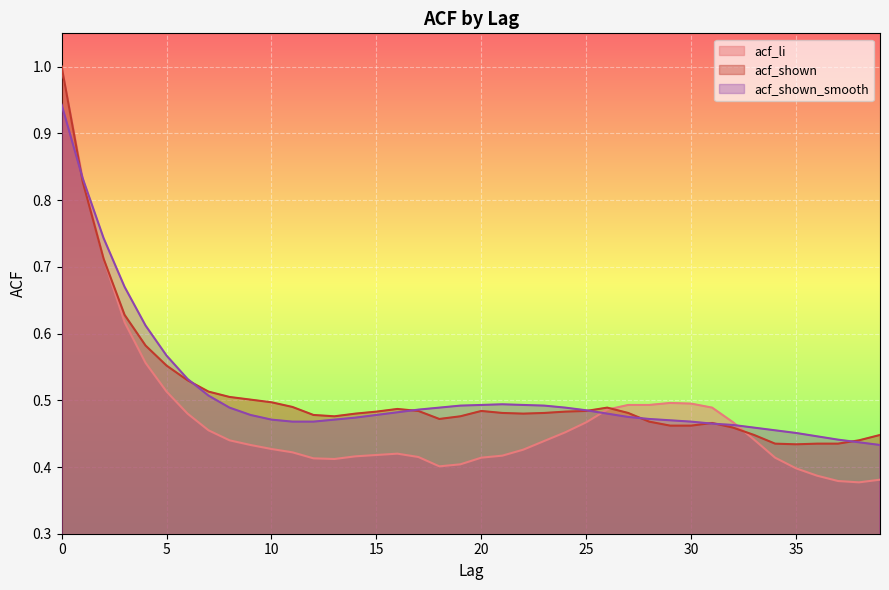

What are all the series names shown in the legend?

acf_li, acf_shown, acf_shown_smooth